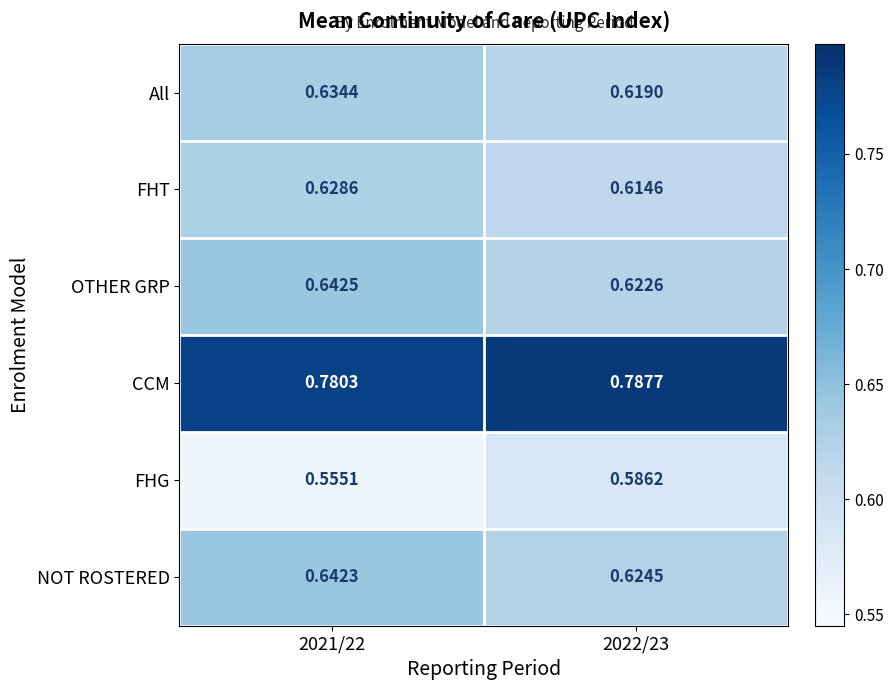

Rank the series at 2022/23 from highest to lowest value.

CCM, NOT ROSTERED, OTHER GRP, All, FHT, FHG